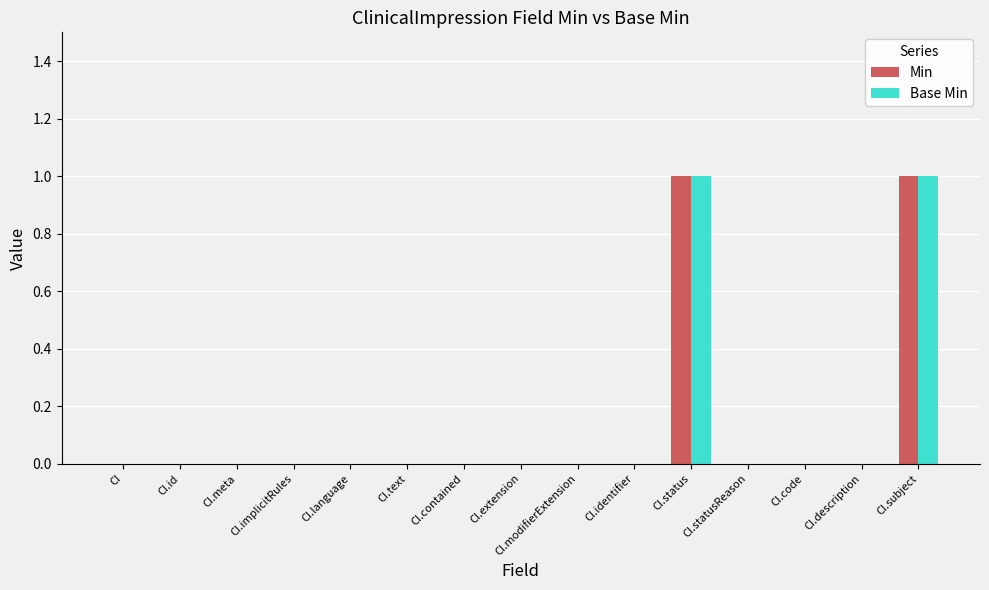

The Base Min series shows -1 at CI.text. True or false?

False